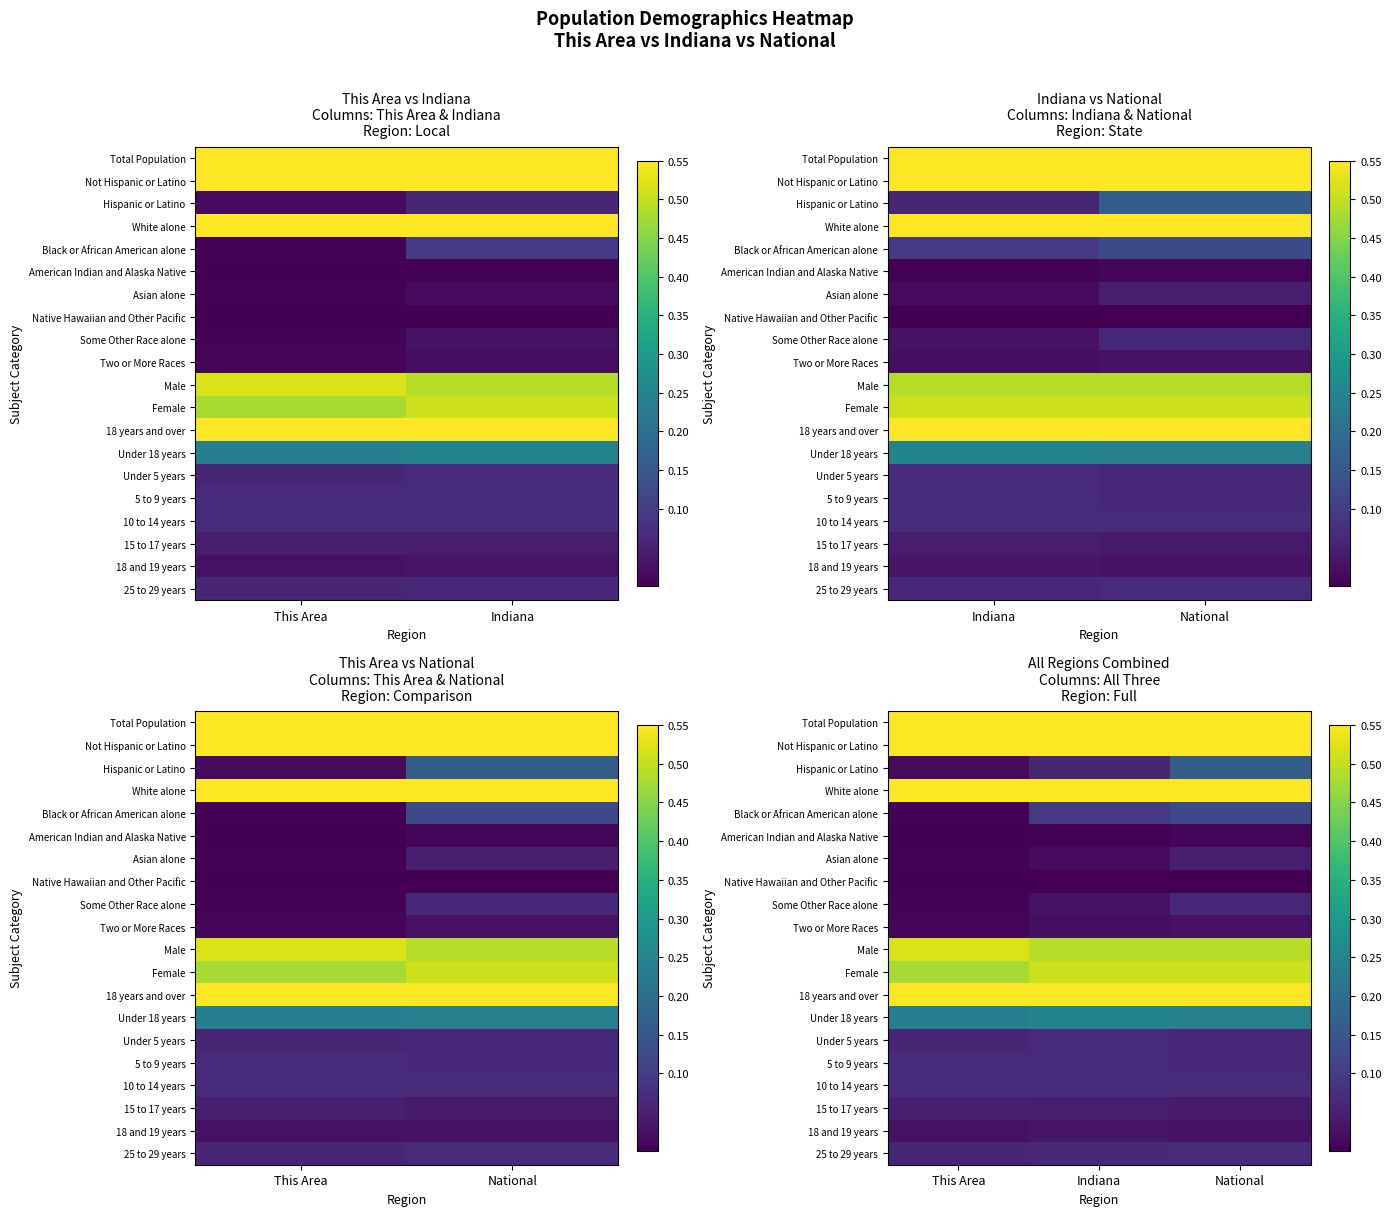

What is the approximate value of 5 to 9 years at This Area?

0.1